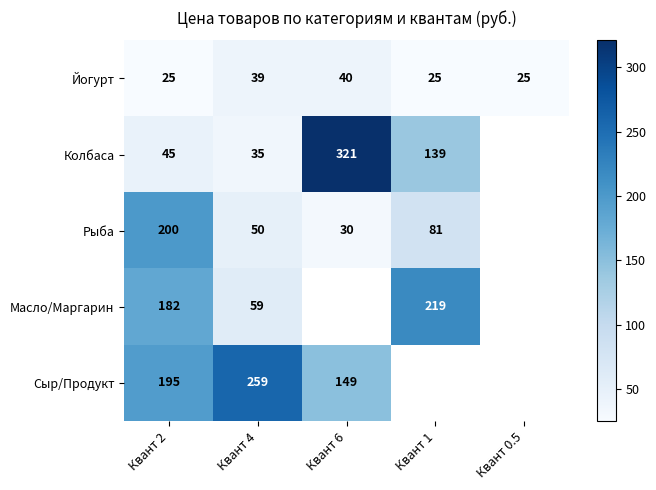

Count the number of data series in this chart.

5